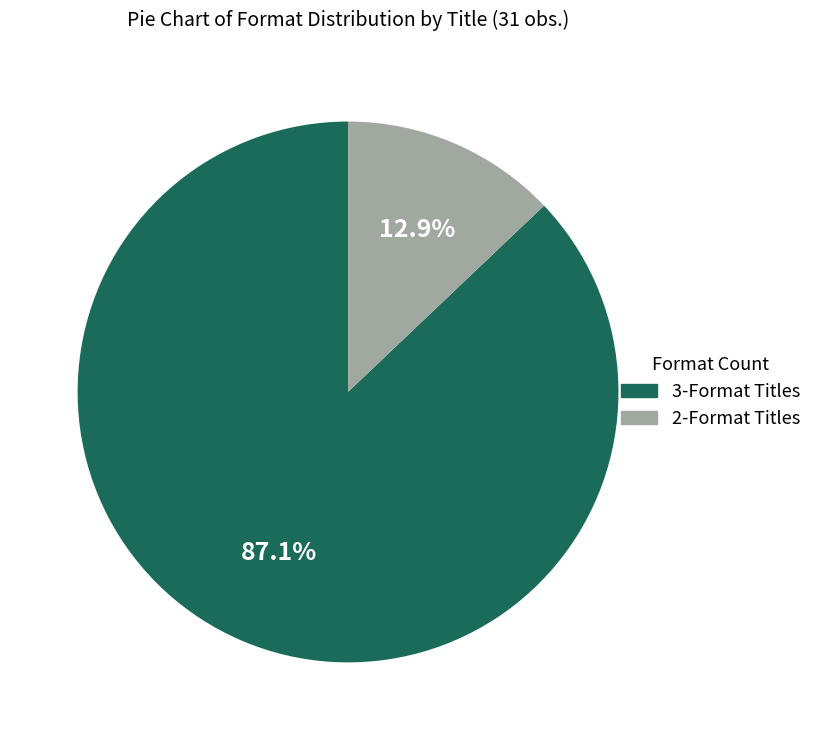

Count the number of slices in the pie.

2